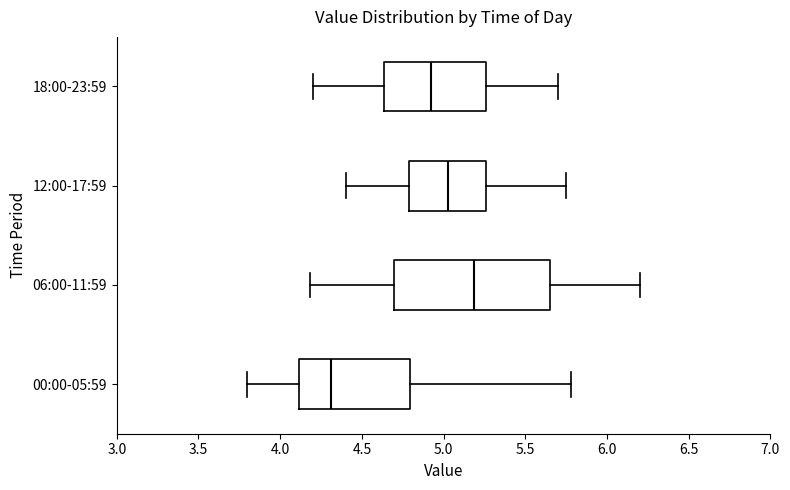

Comparing the boxes themselves (not the whiskers), which one is the widest?

06:00-11:59